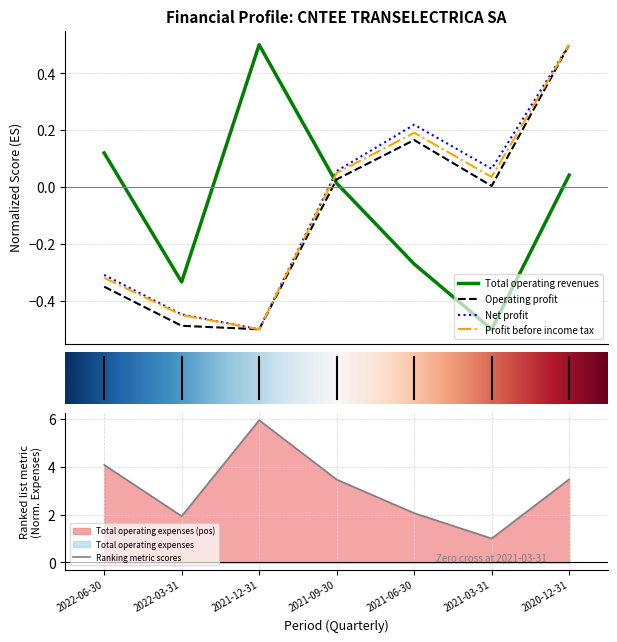

What is the value of the Operating profit point at the 7th from the left?

0.5